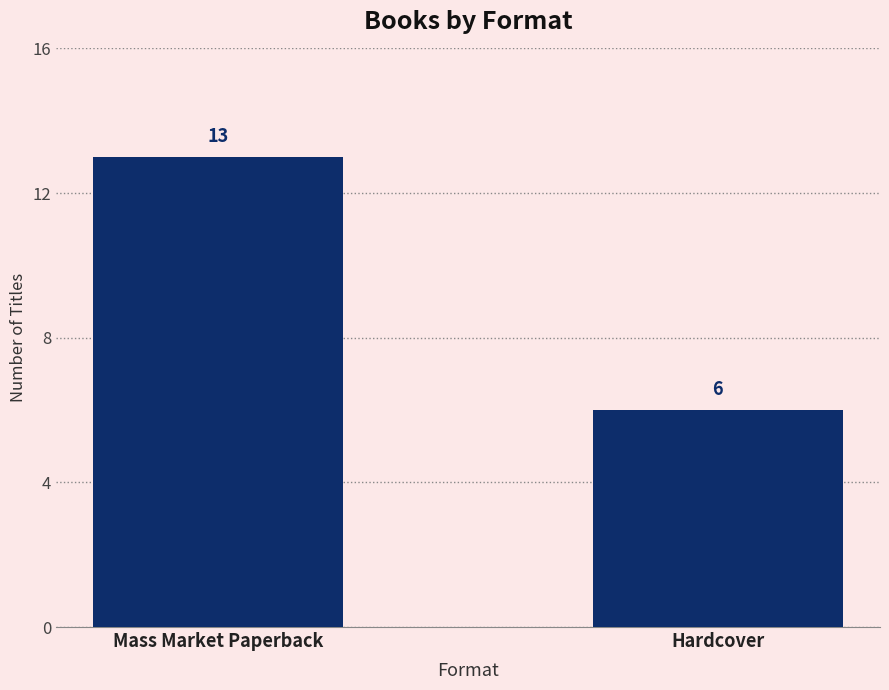

What is the minimum value shown in the chart?

6